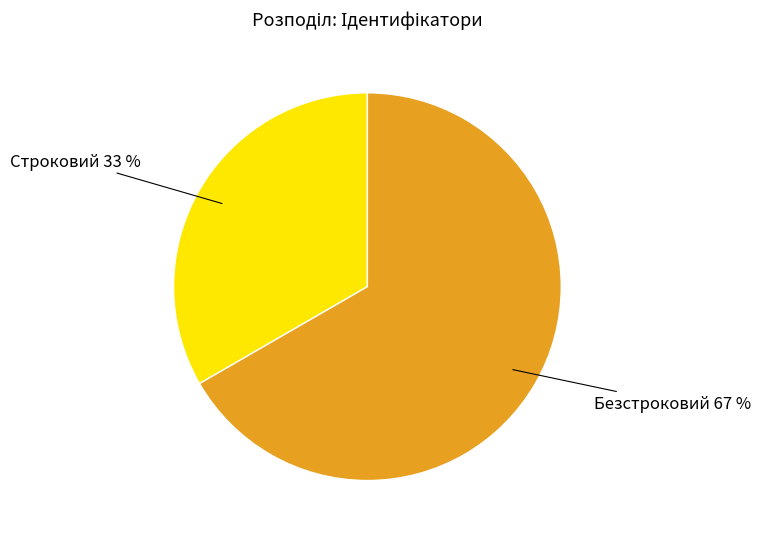

To the nearest percent, what is the average slice percentage?

50%